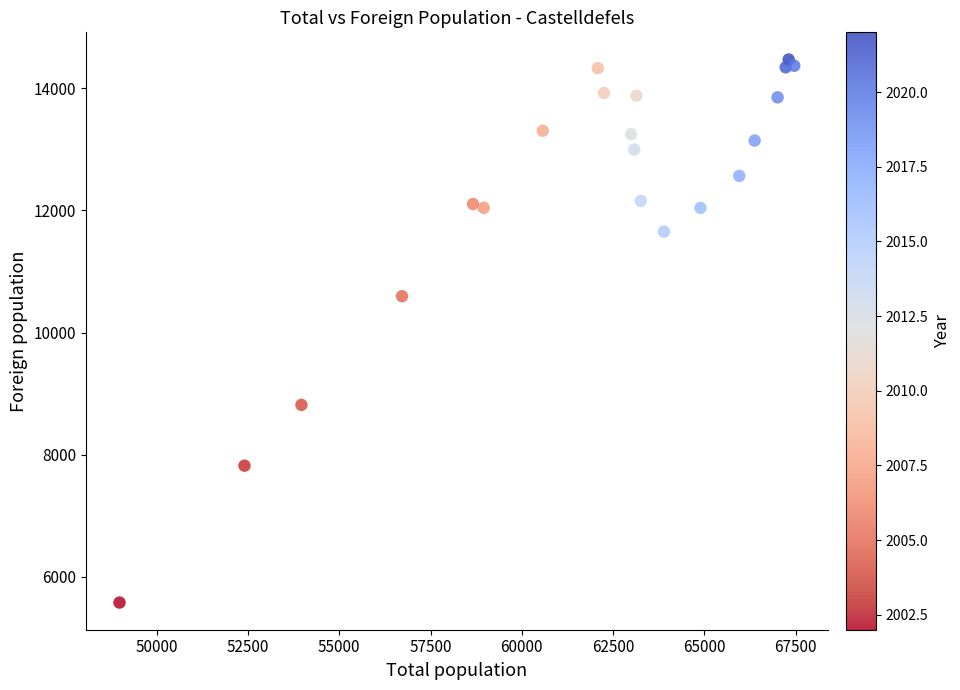

What Y value in the scatter plot is closest to 10025?

10596